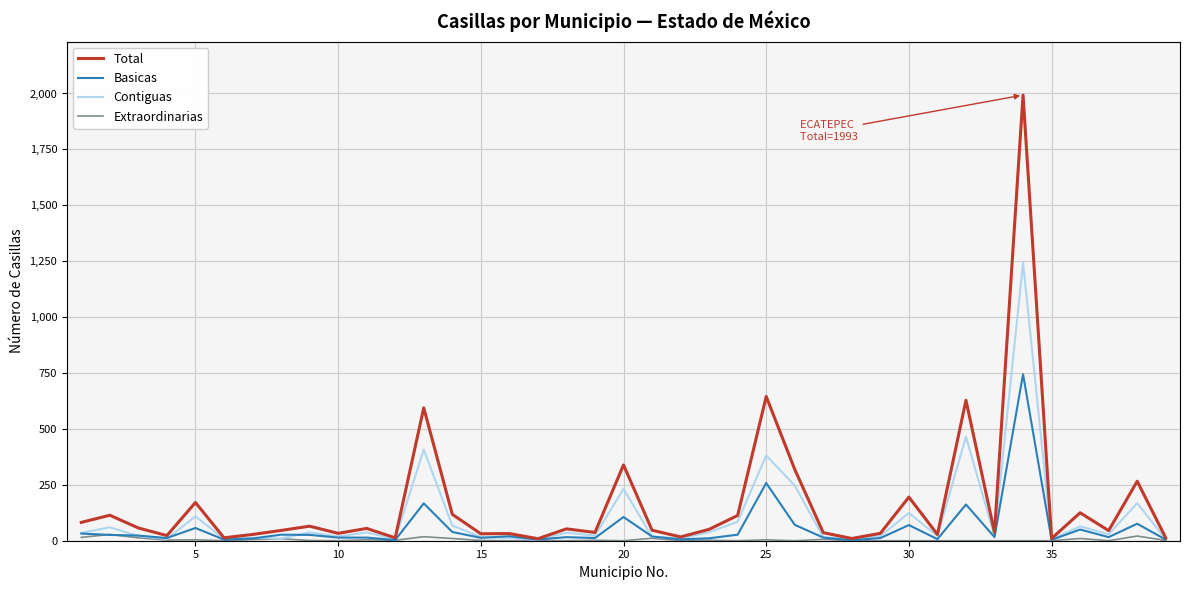

Which series has the widest spread of values?

Total